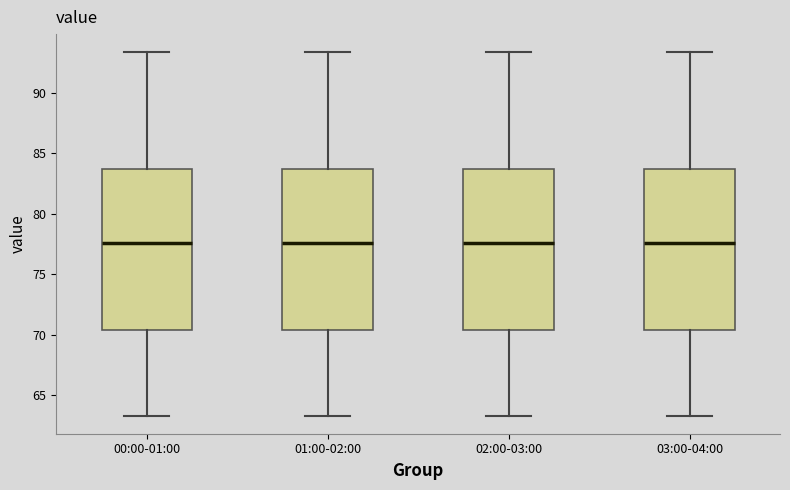

Reading left to right, read every box against the y-axis: the position of its median line, the range the box covers, and the ends of its whiskers. The values are not printed on the chart, so give them approximately, as read against the axis.

00:00-01:00: median 77.5, box 70.5 to 83.5, whiskers 63.5 to 93.5
01:00-02:00: median 77.5, box 70.5 to 83.5, whiskers 63.5 to 93.5
02:00-03:00: median 77.5, box 70.5 to 83.5, whiskers 63.5 to 93.5
03:00-04:00: median 77.5, box 70.5 to 83.5, whiskers 63.5 to 93.5